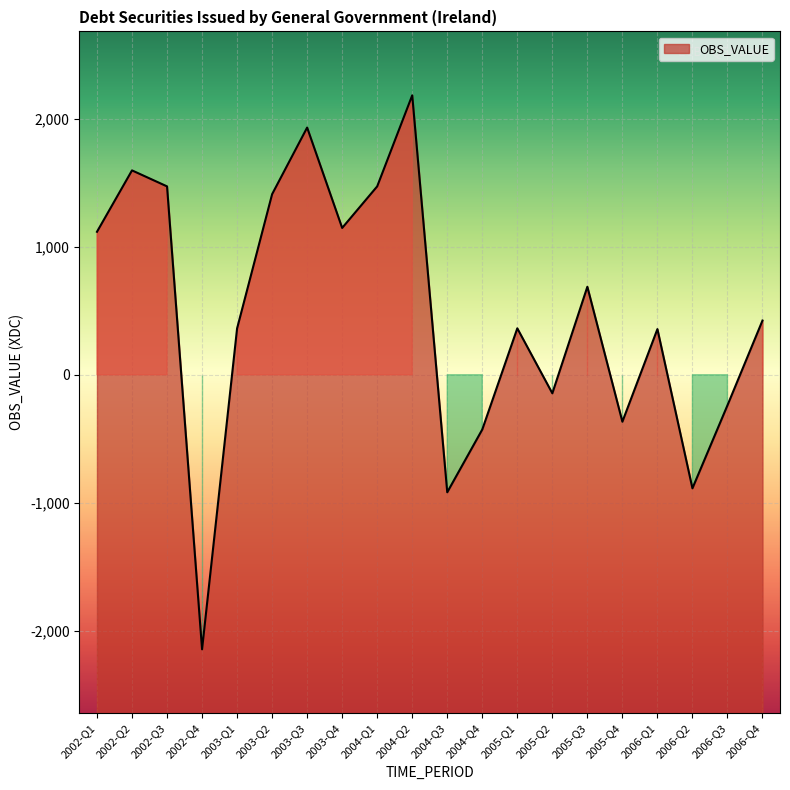

Which has a higher value, 2005-Q2 or 2003-Q3?

2003-Q3